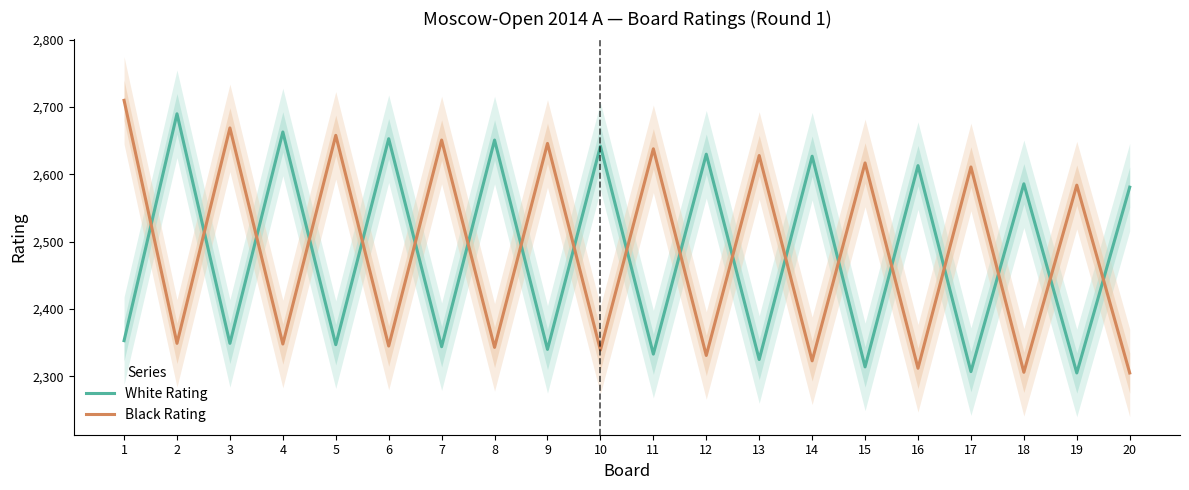

The Black Rating series shows 2312 at 16. True or false?

True